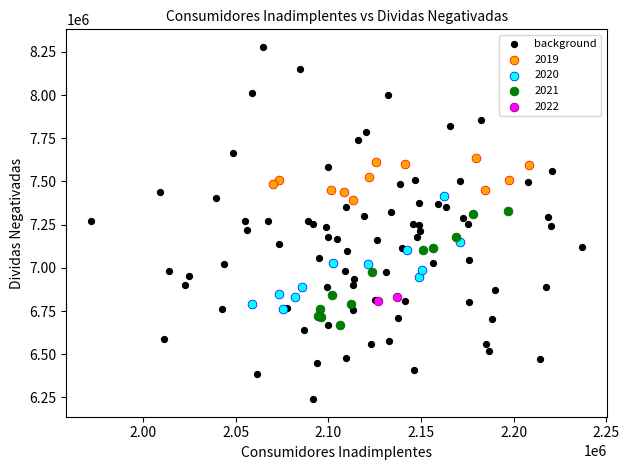

What are all the series names shown in the legend?

background, 2019, 2020, 2021, 2022